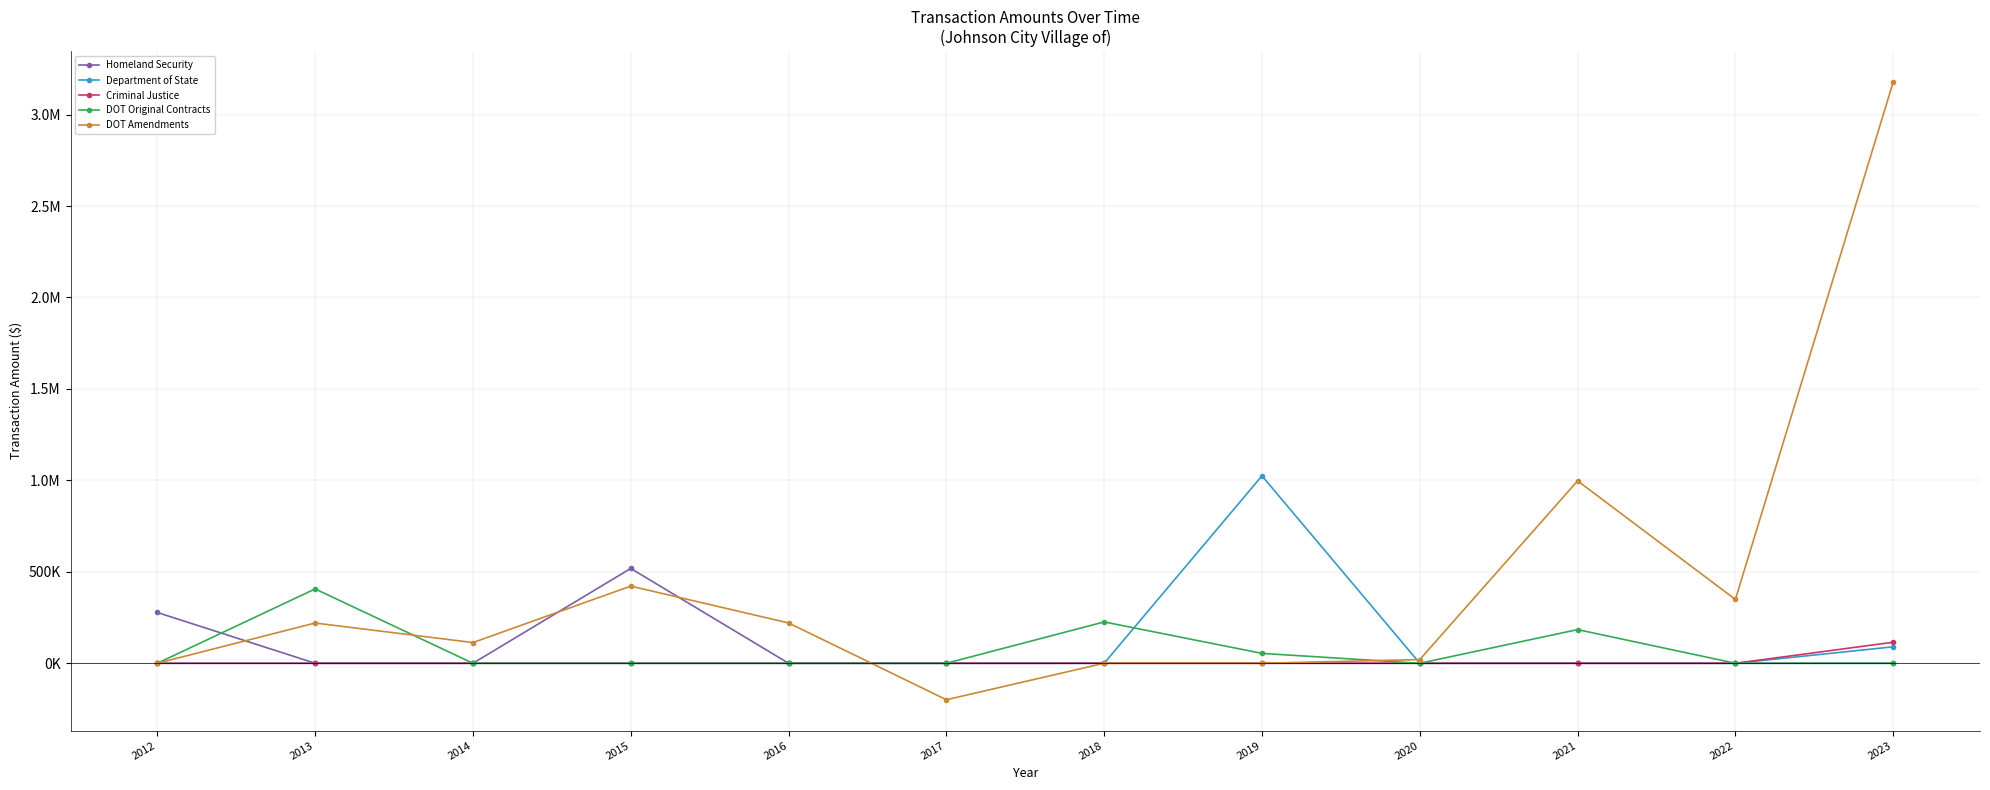

Rank the series at 2015 from lowest to highest value.

Department of State, Criminal Justice, DOT Original Contracts, DOT Amendments, Homeland Security